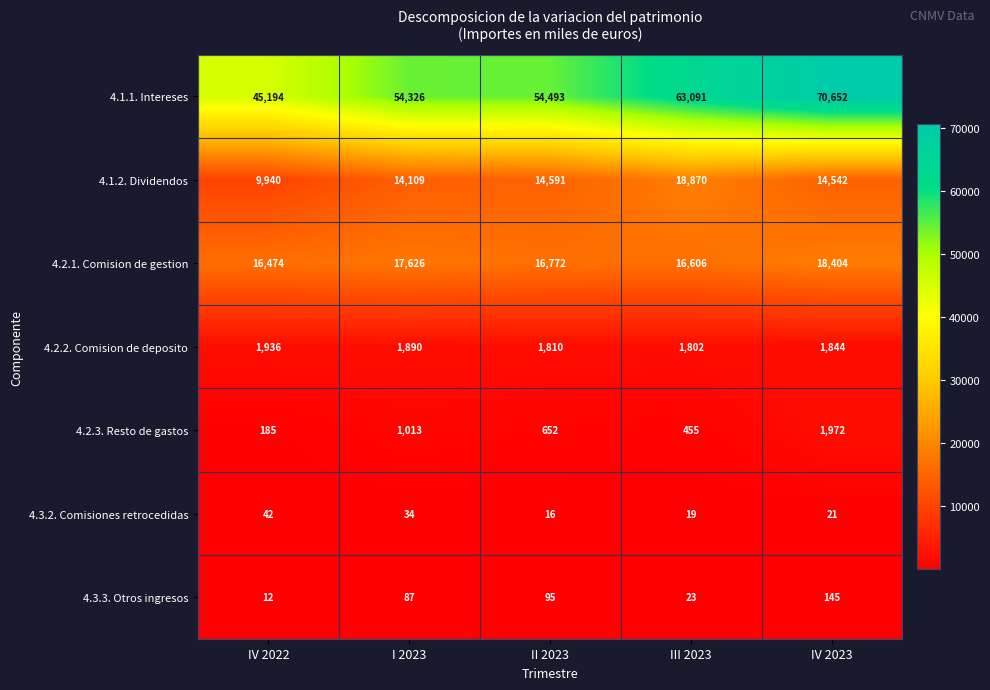

What is the total value across all series at IV 2023?

107580